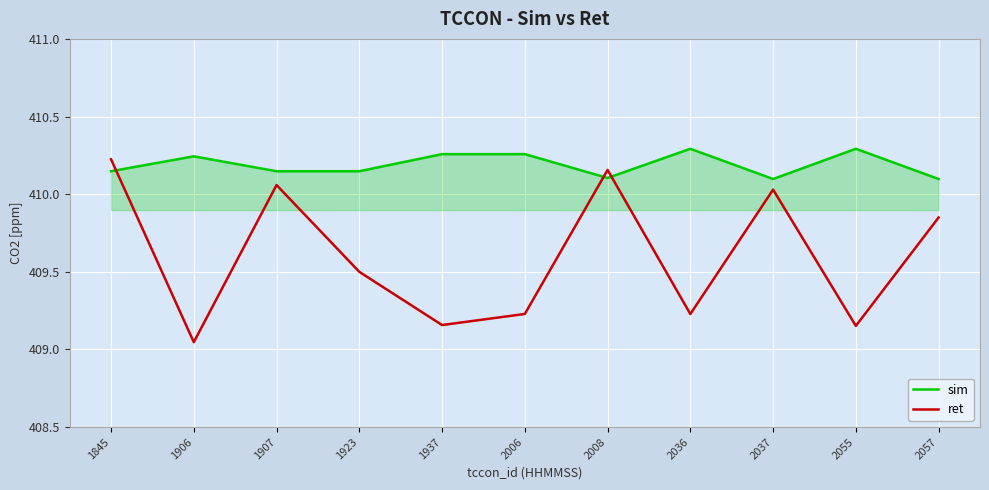

True or false: sim has more than 1 interior local peaks.

True